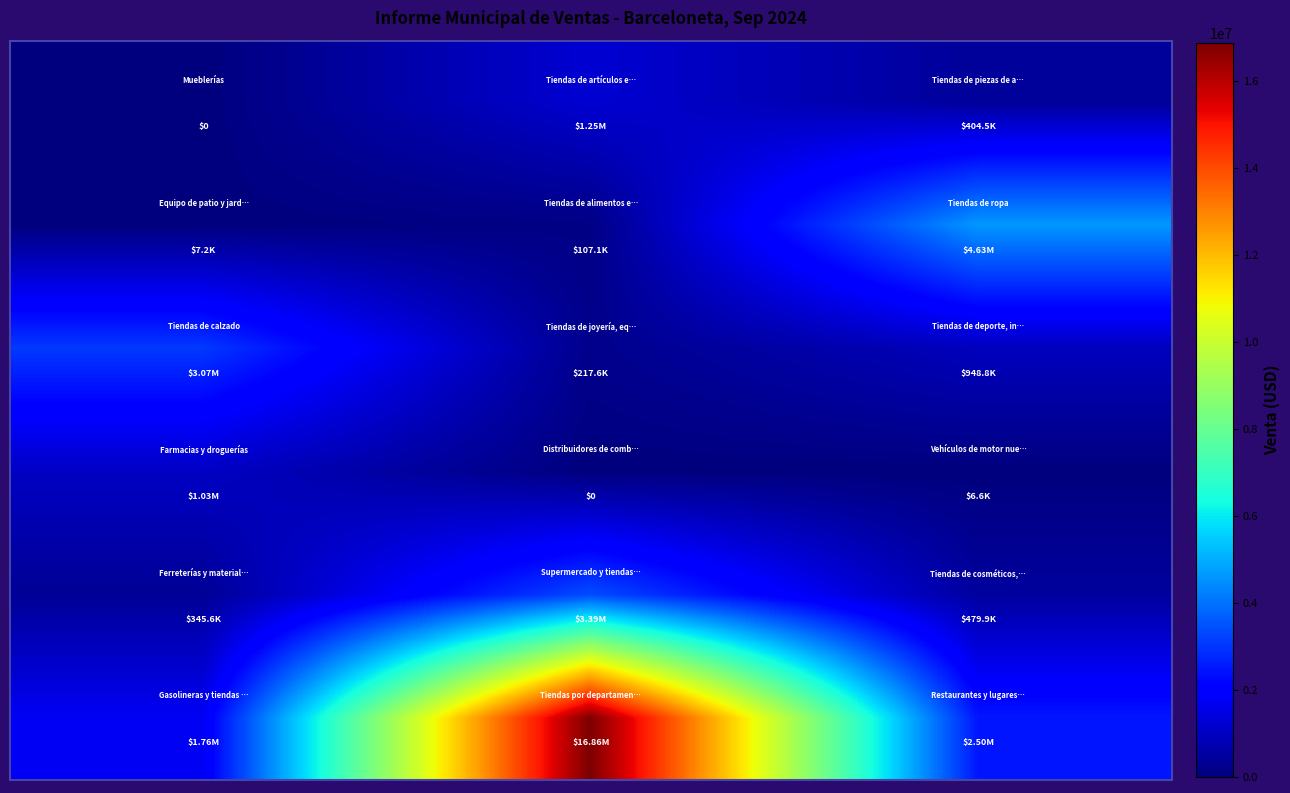

What is the greatest value displayed?

16859234.8